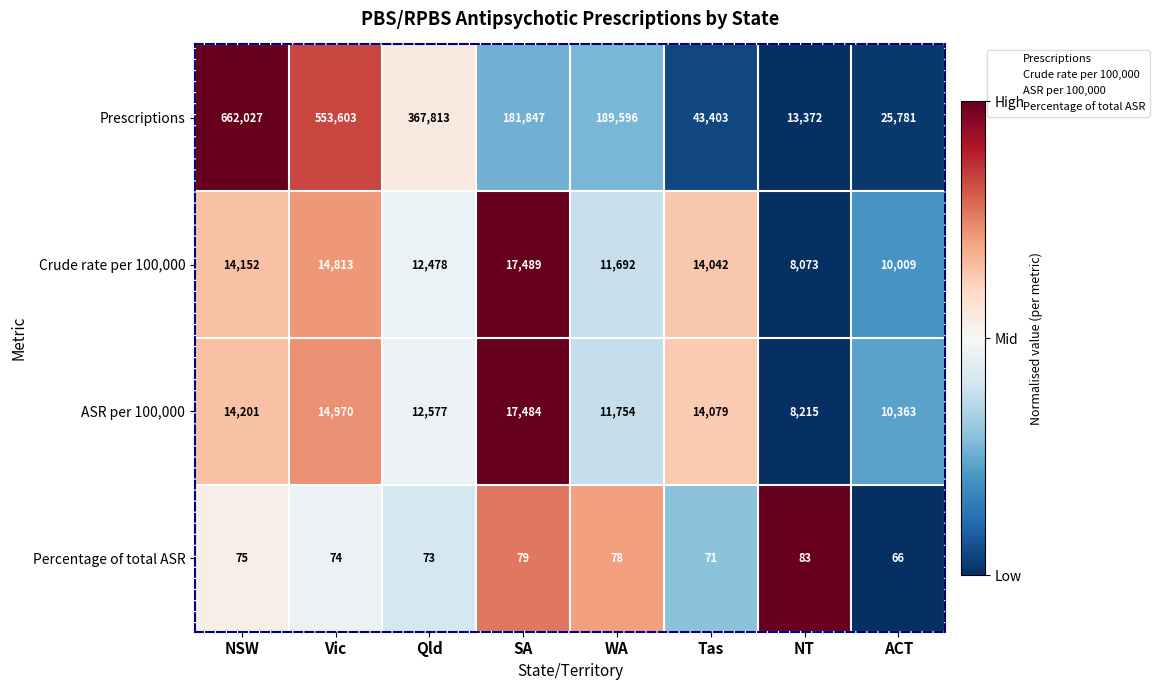

How many data points in Prescriptions are less than 189596?

4